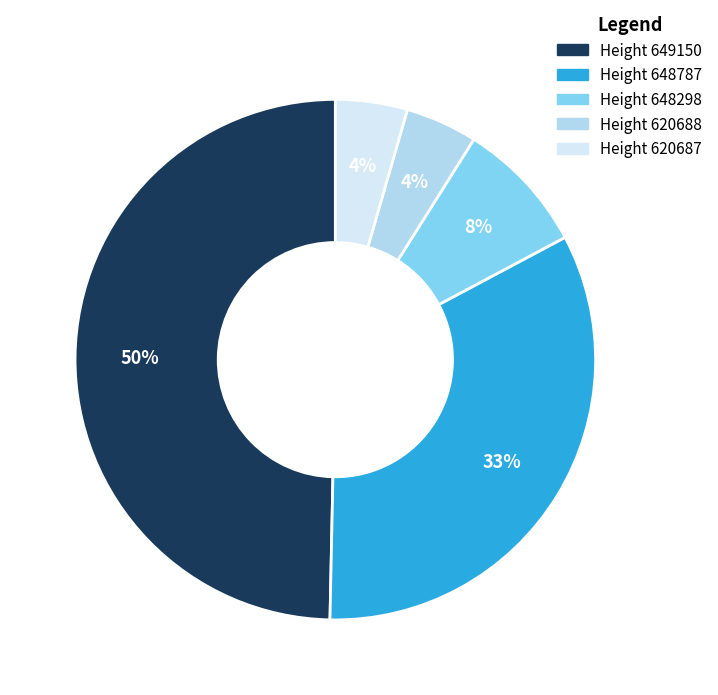

To the nearest percent, what is the average slice percentage?

20%